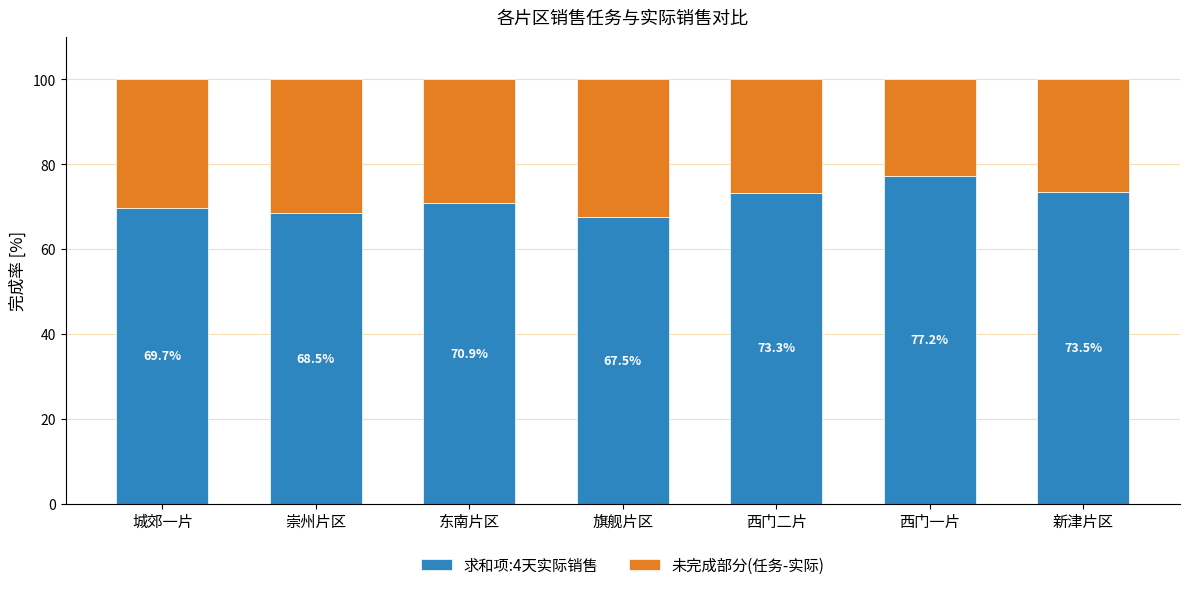

What is the sum of the 求和项:4天实际销售 values at 旗舰片区 and 西门一片?

144.7